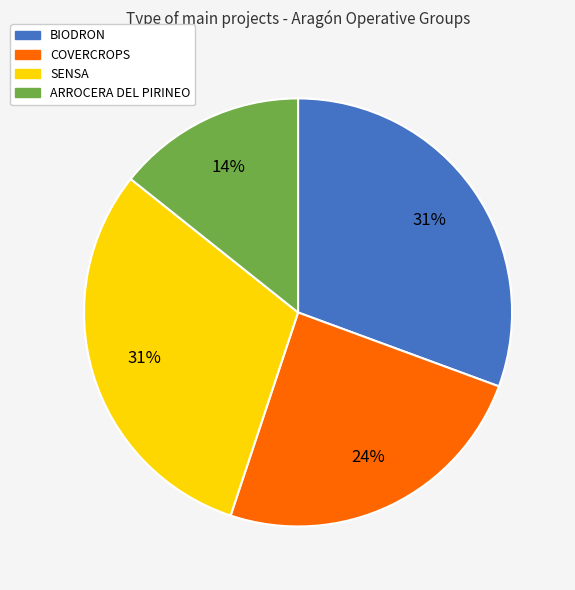

To the nearest percent, what percentage of the pie is SENSA?

31%